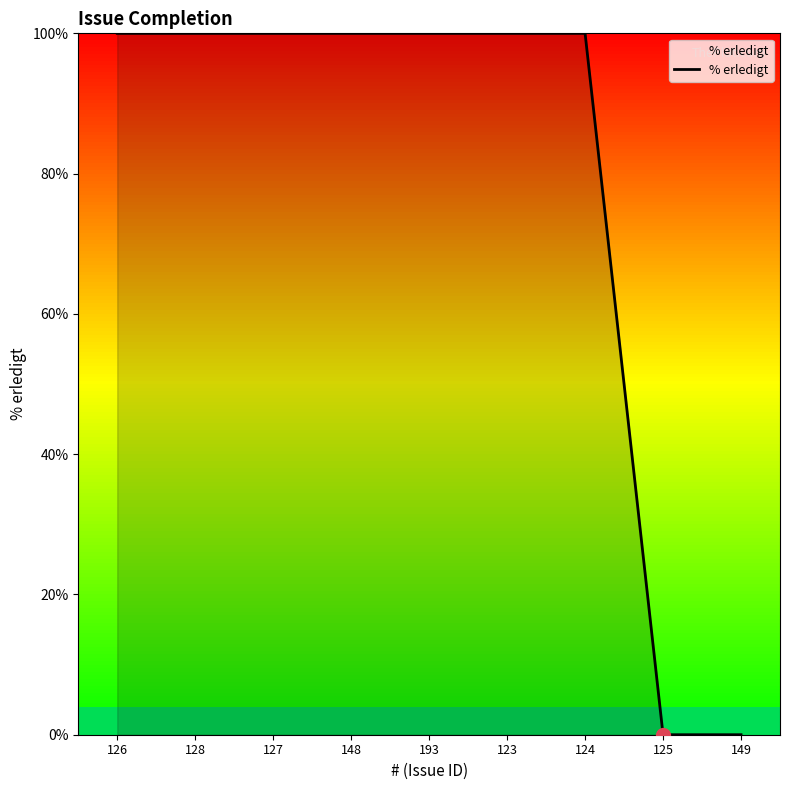

What position from the left is 193?

5